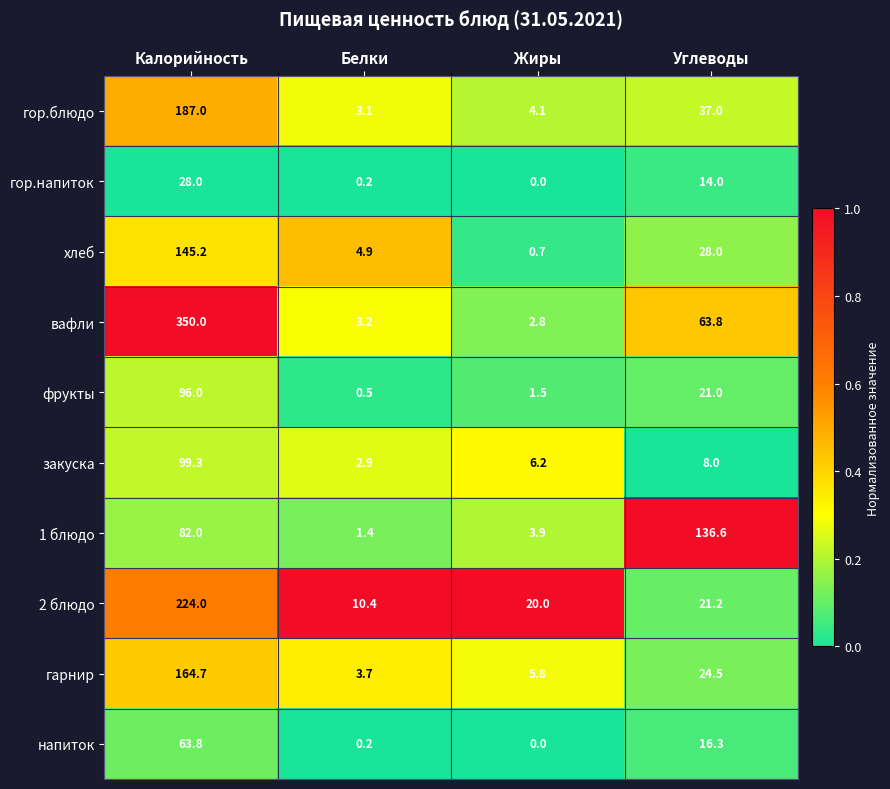

Which series changed the most between Белки and Жиры?

2 блюдо